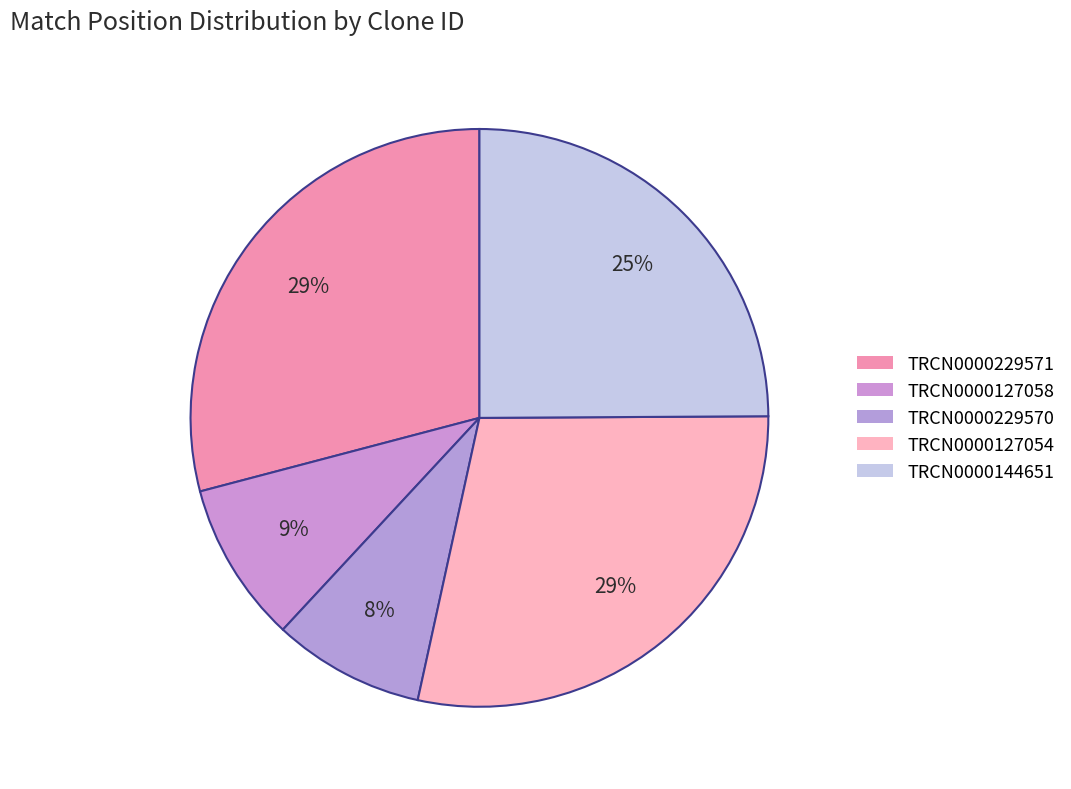

Does TRCN0000144651 represent more than half of the total?

No